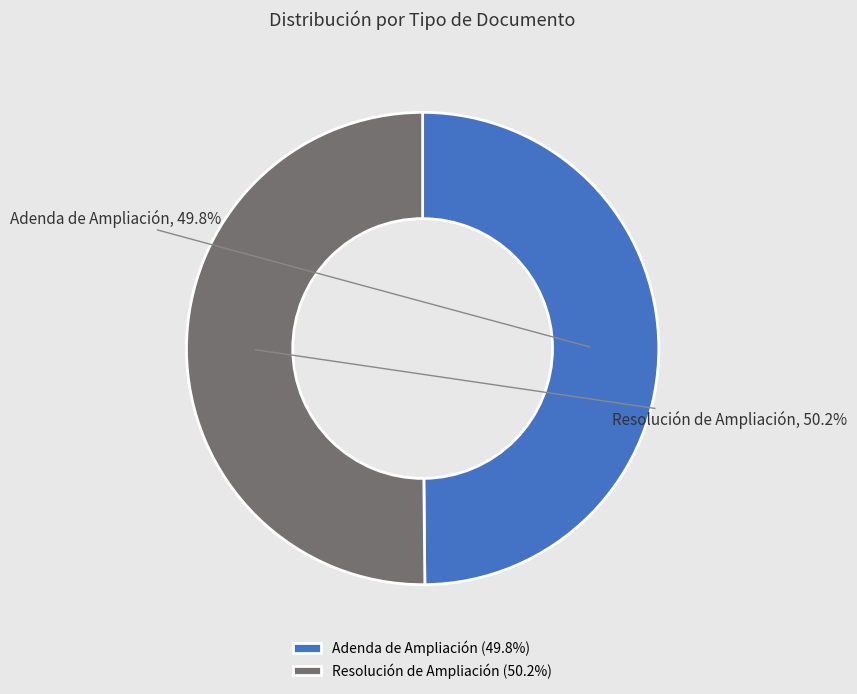

Approximately how many times larger is the value at Resolución de Ampliación compared to Adenda de Ampliación?

1.0